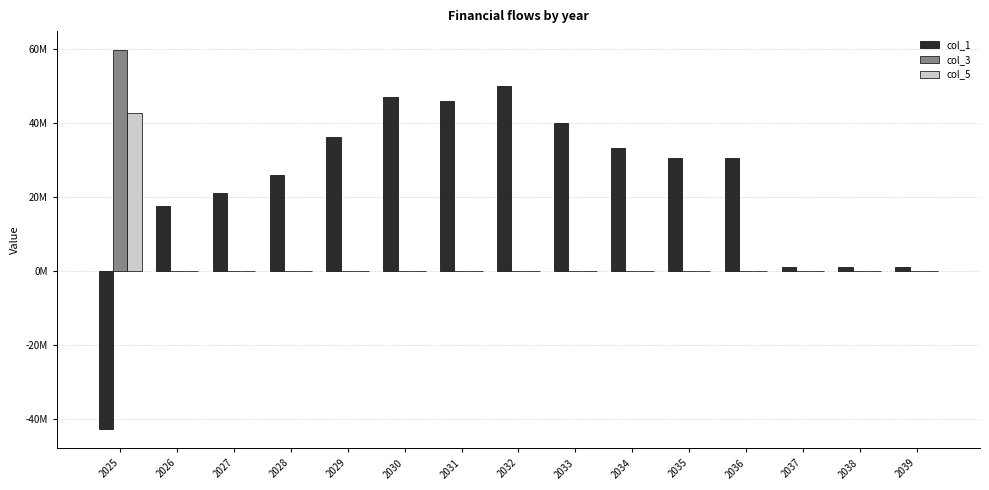

What are all the series names shown in the legend?

col_1, col_3, col_5